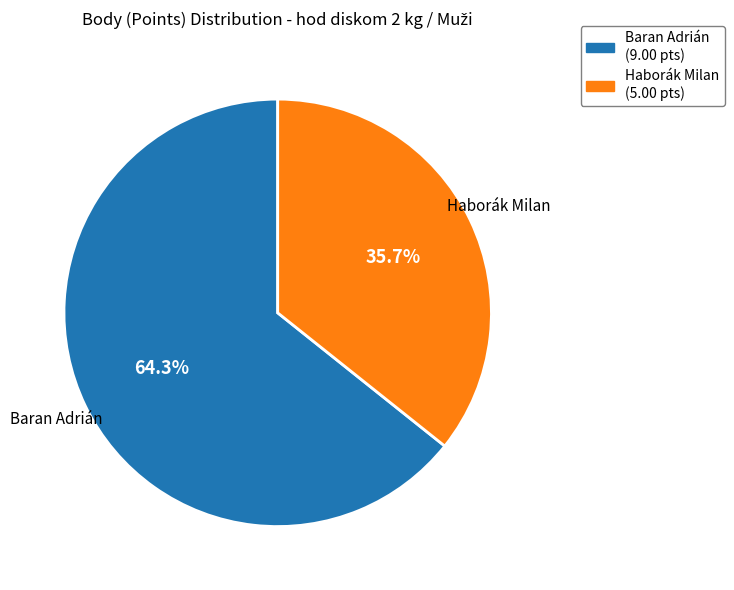

Count the number of slices in the pie.

2